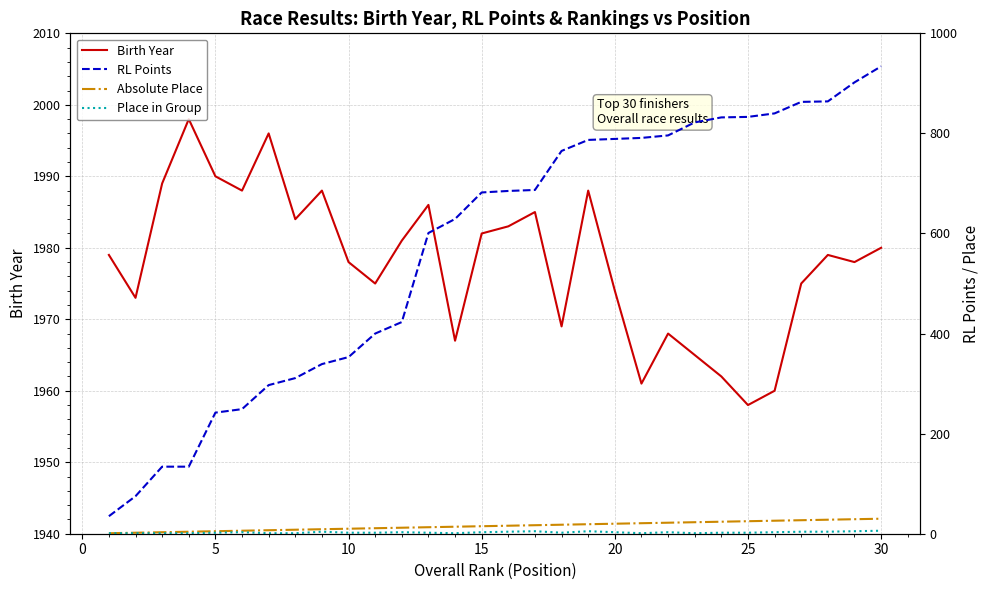

At which label does Birth Year reach its minimum?

25